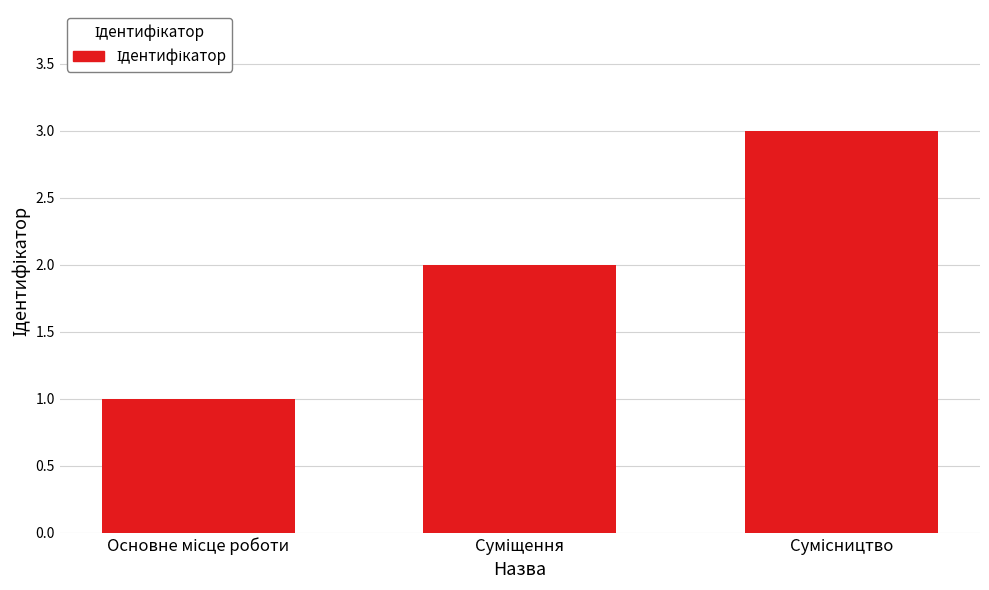

What is the sum of all values?

6